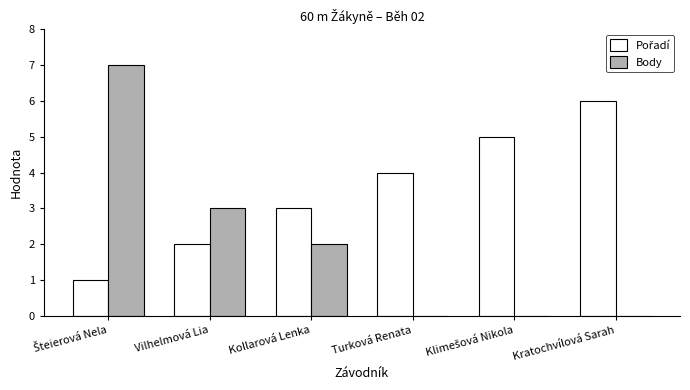

The value of Body at Kratochvílová Sarah is 0. True or false?

True